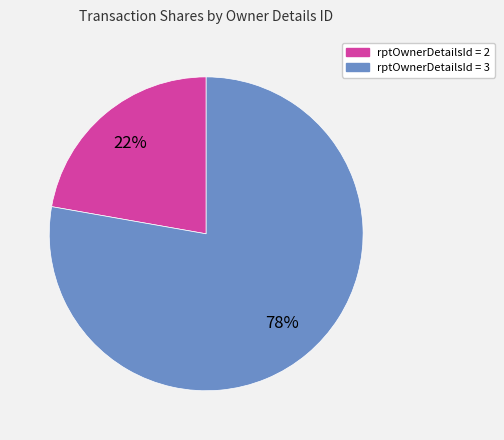

How many slices are in this pie chart?

2